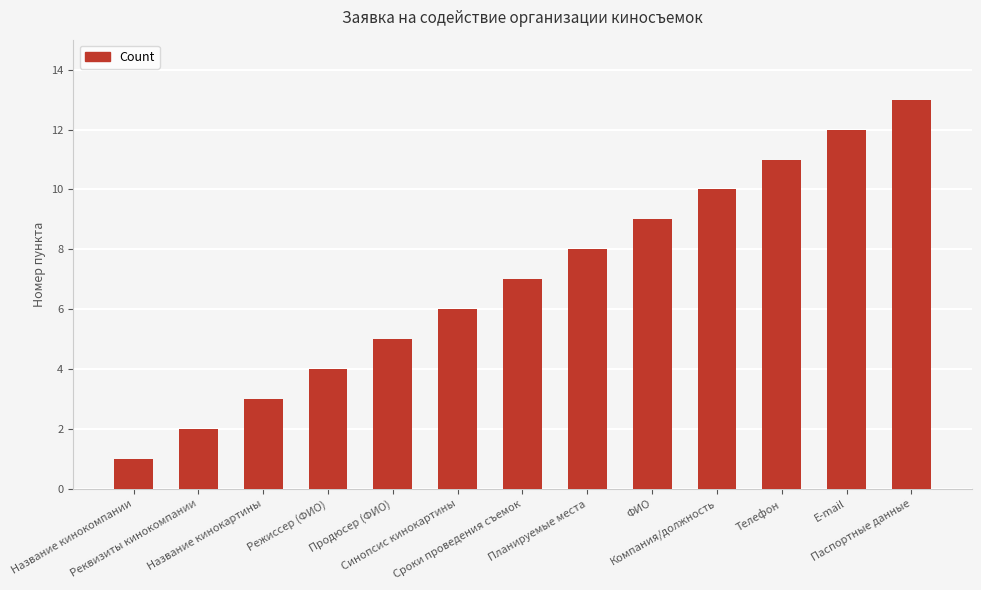

What value does the data have at Телефон, to the nearest 10?

10